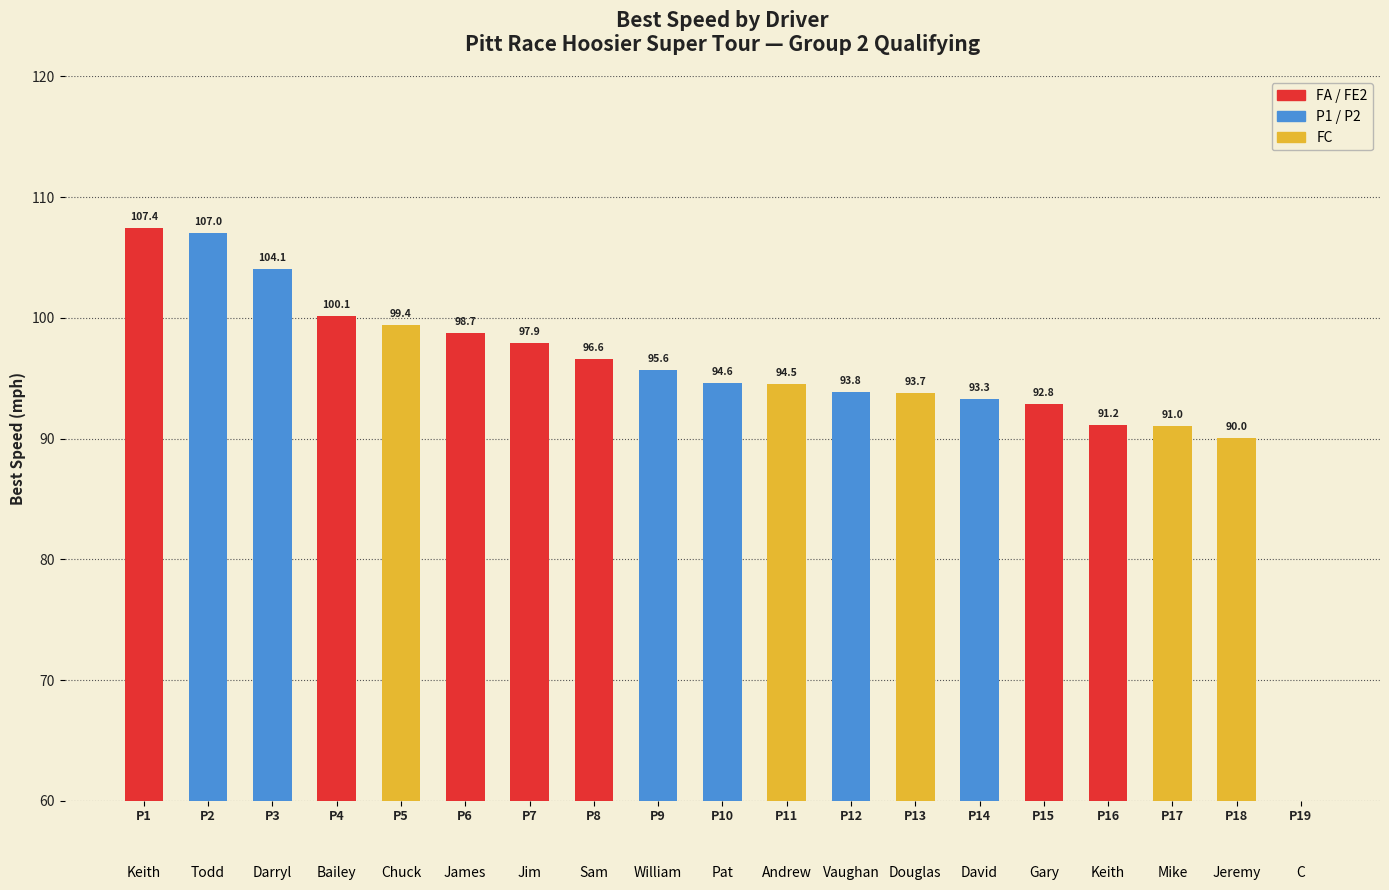

Reading right to left, transcribe all the data shown in this chart.

P19=0.0	P18=90.0	P17=91.0	P16=91.2	P15=92.8	P14=93.3	P13=93.7	P12=93.8	P11=94.5	P10=94.6	P9=95.6	P8=96.6	P7=97.9	P6=98.7	P5=99.4	P4=100.1	P3=104.1	P2=107.0	P1=107.4